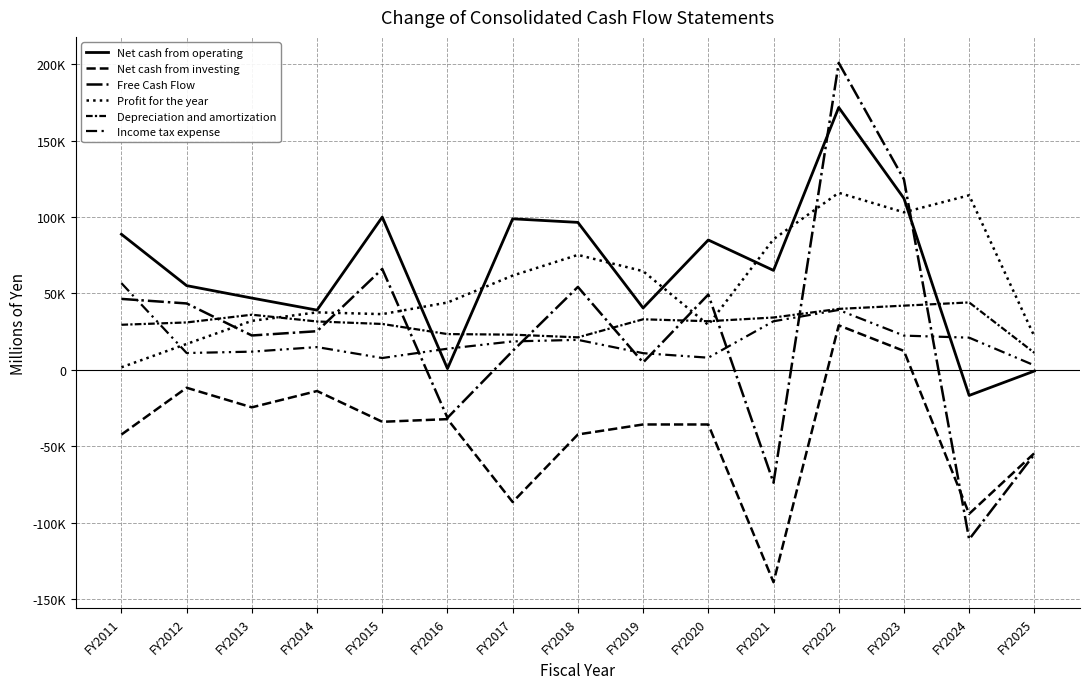

True or false: Net cash from investing and Profit for the year cross at least once.

False